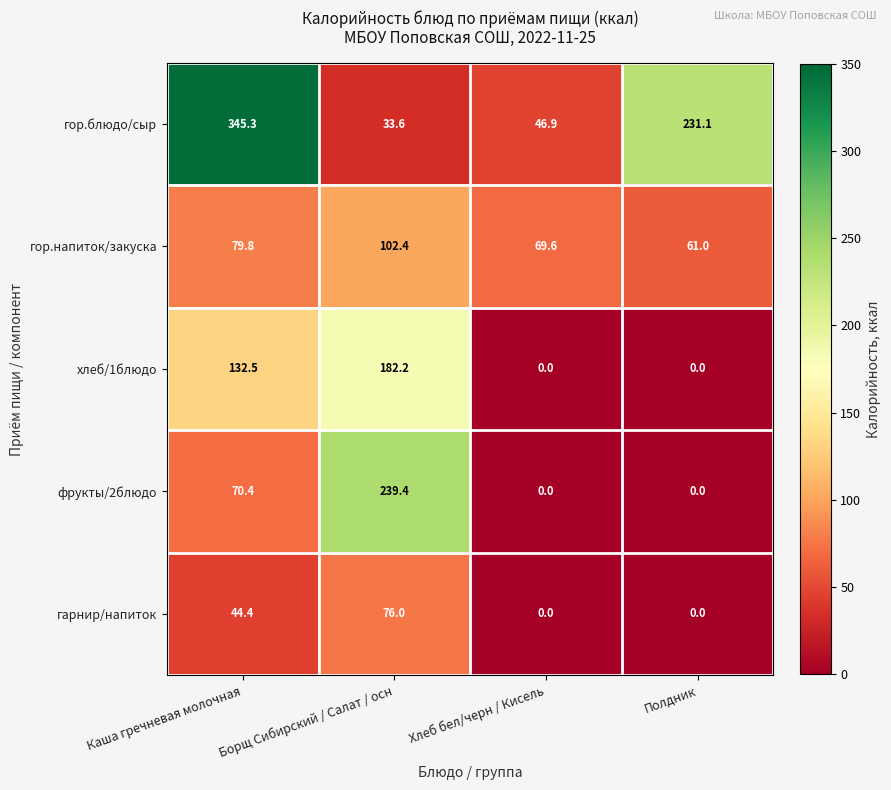

The хлеб/1блюдо series shows 222.3 at Каша гречневая молочная. True or false?

False